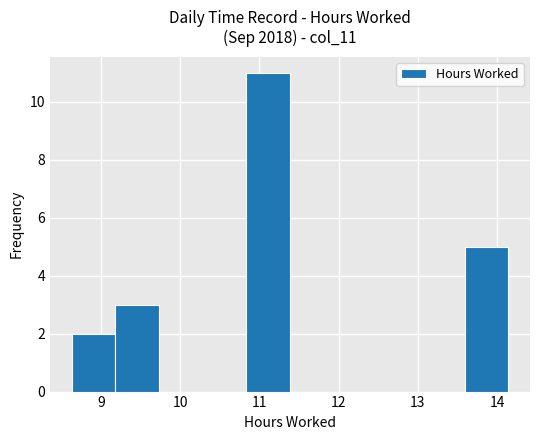

Reading left to right, transcribe this chart: for each bar, give the range it covers on the x-axis and its height. Neither the bar edges nor the heights are printed on the chart, so give them approximately, as read against the axes.

8.6 to 9.2: 2
9.2 to 9.7: 3
9.7 to 10.3: 0
10.3 to 10.8: 0
10.8 to 11.4: 11
11.4 to 11.9: 0
11.9 to 12.5: 0
12.5 to 13.0: 0
13.0 to 13.6: 0
13.6 to 14.1: 5